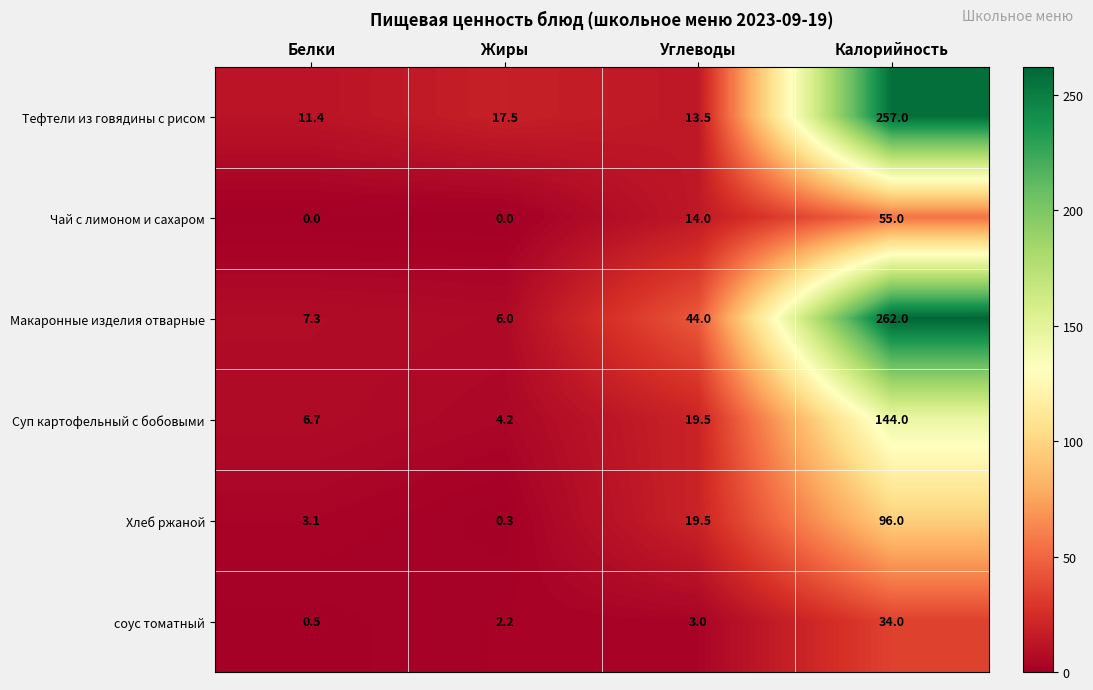

Which category has the lowest value in the соус томатный series?

Белки